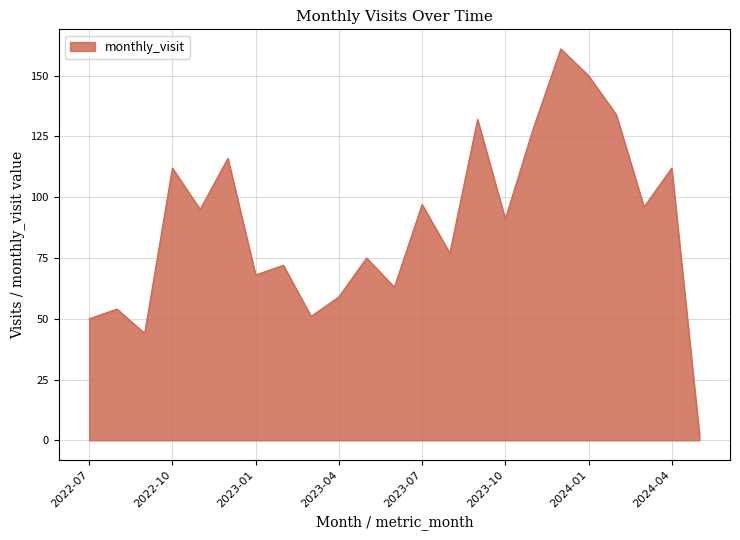

What is the greatest value displayed?

161